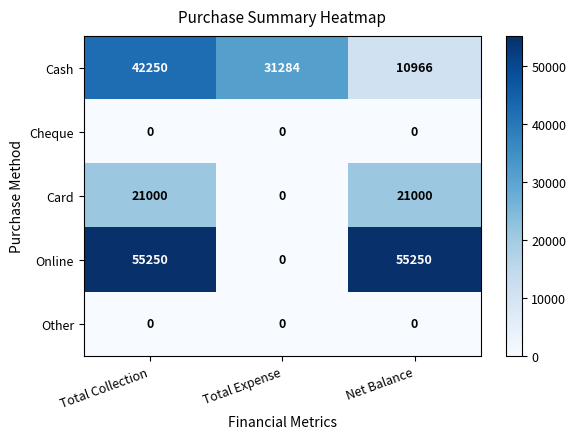

What is the average value of the Cash series?

28167